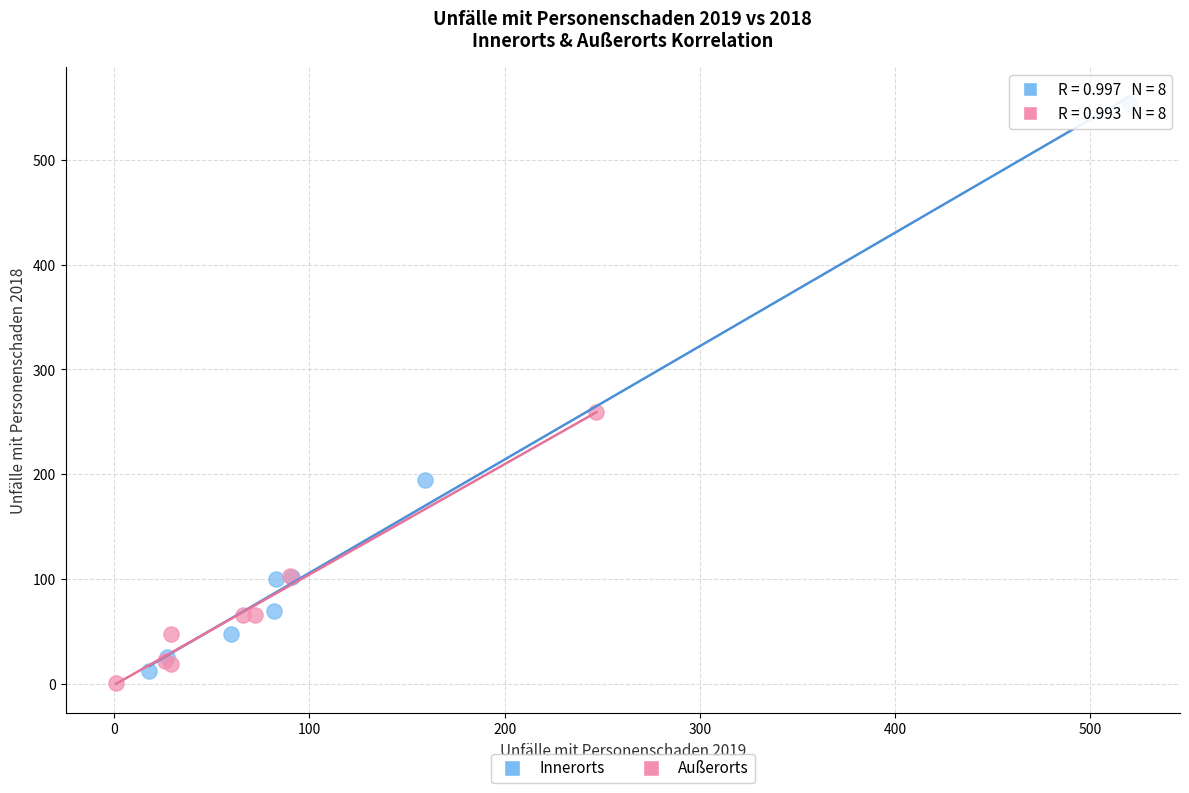

Which series has the widest spread of Y values?

Innerorts